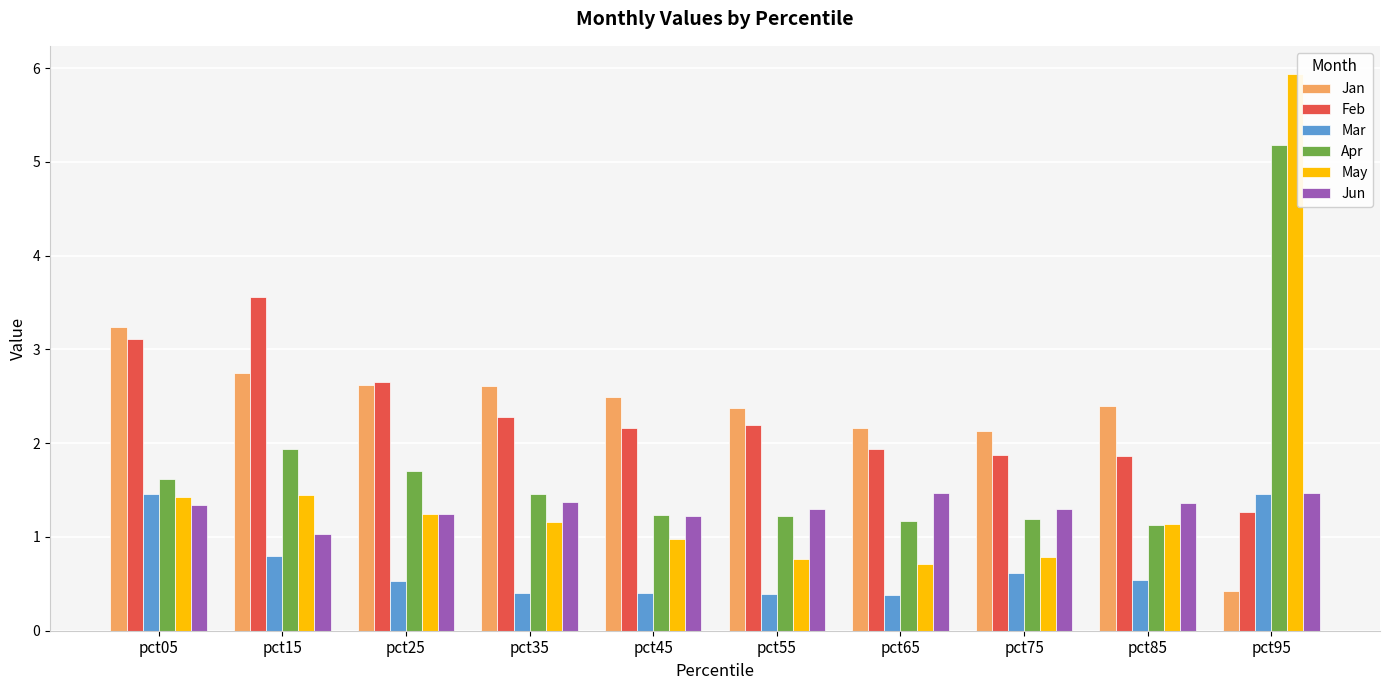

At which label does May first exceed 1?

pct05